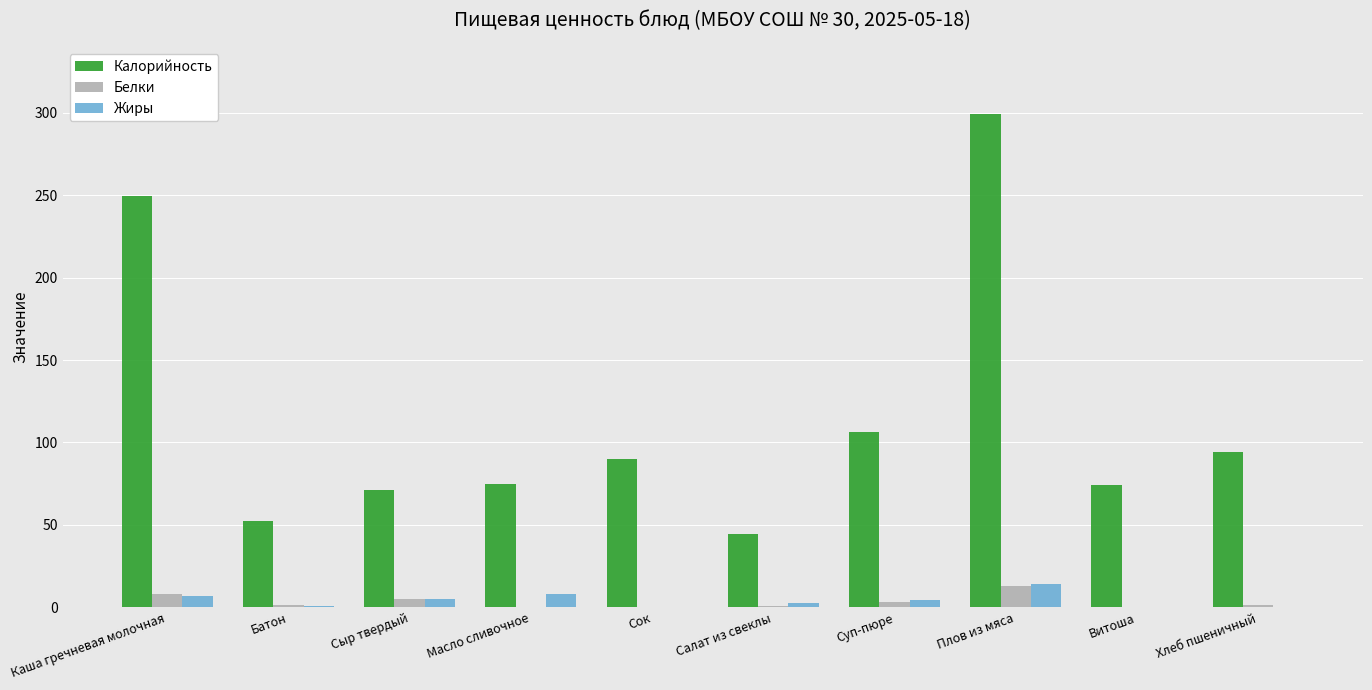

True or false: Калорийность has a value of 94.0 at Хлеб пшеничный.

True